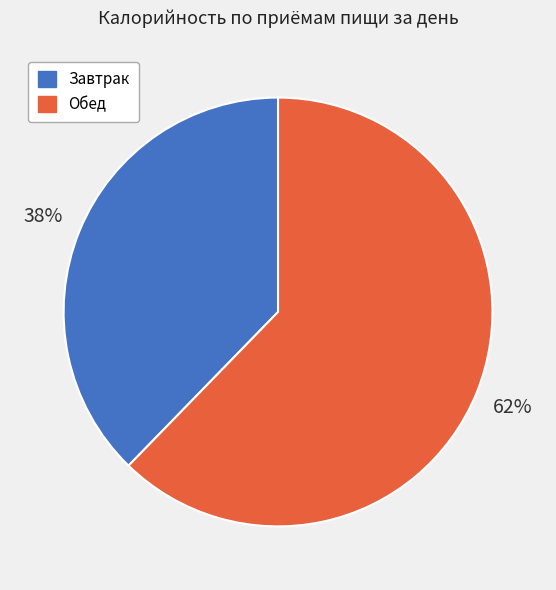

To the nearest percent, what is the average slice percentage?

50%